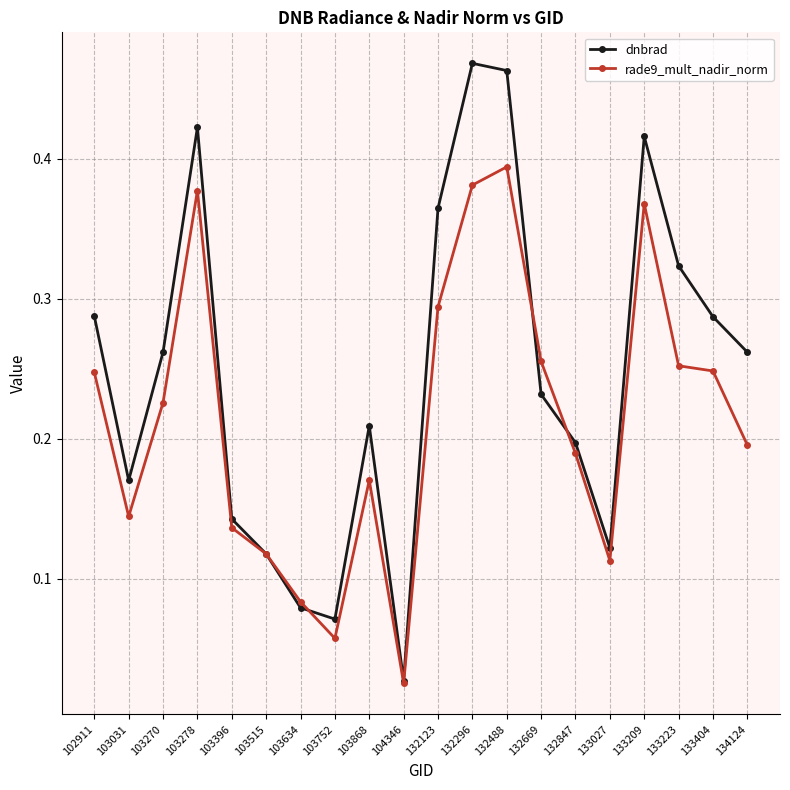

The dnbrad series shows 0.3 at 132296. True or false?

False